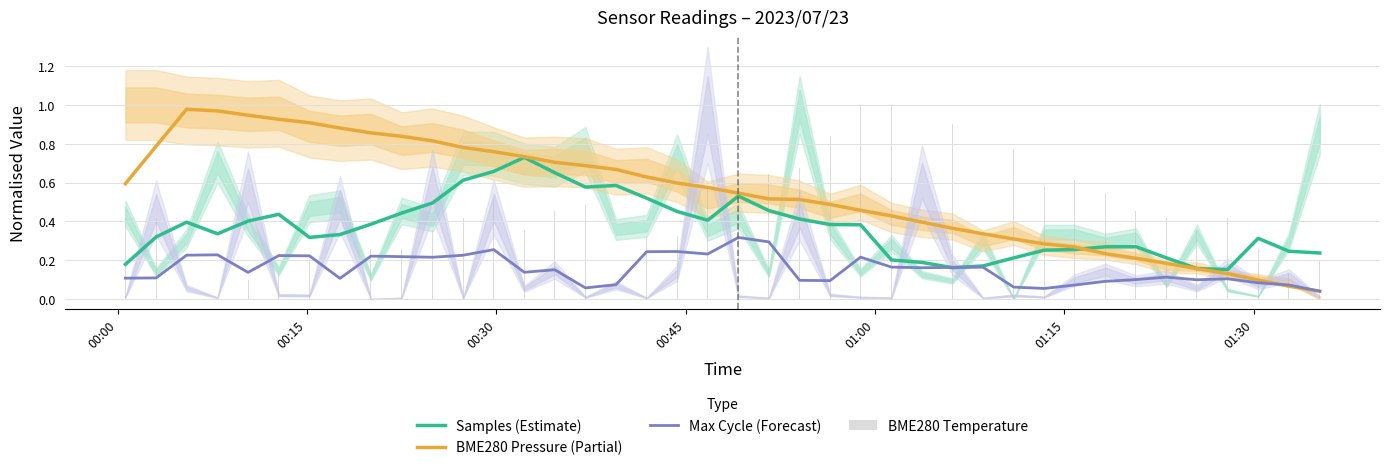

List the series in order of their peak value, lowest first.

Max Cycle (Forecast), Samples (Estimate), BME280 Pressure (Partial), BME280 Temperature